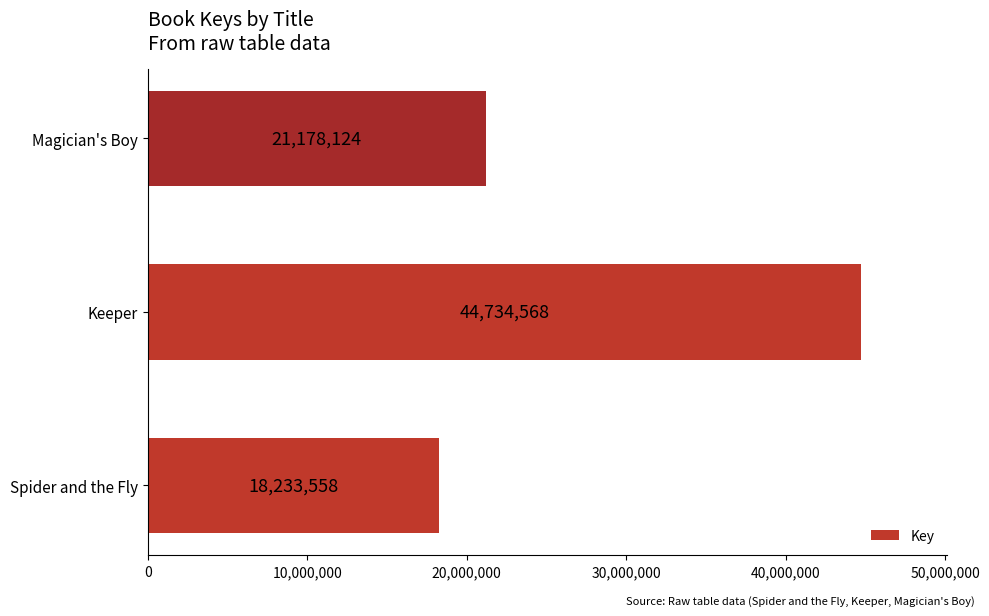

The chart shows a value of 44734568 at Keeper. True or false?

True